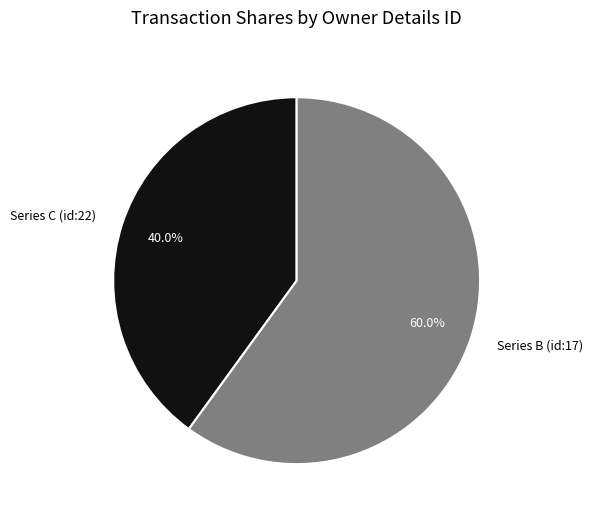

How many segments does this pie chart have?

2